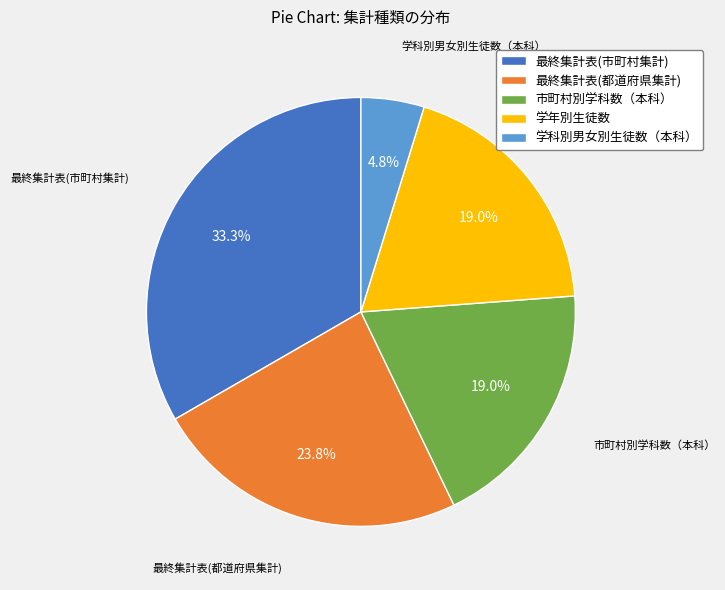

Does 市町村別学科数（本科） represent more than half of the total?

No